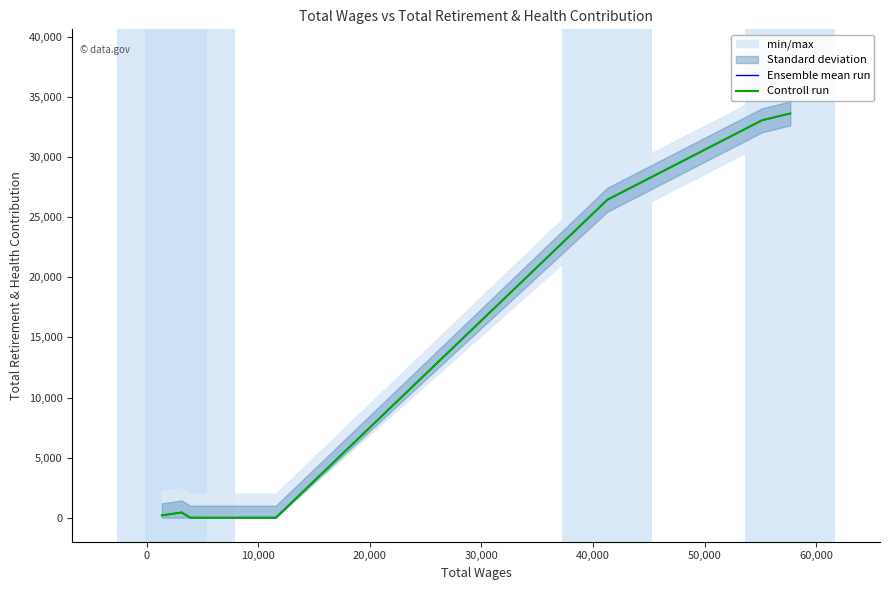

The value of Ensemble mean run at -10,000 is 58111. True or false?

False